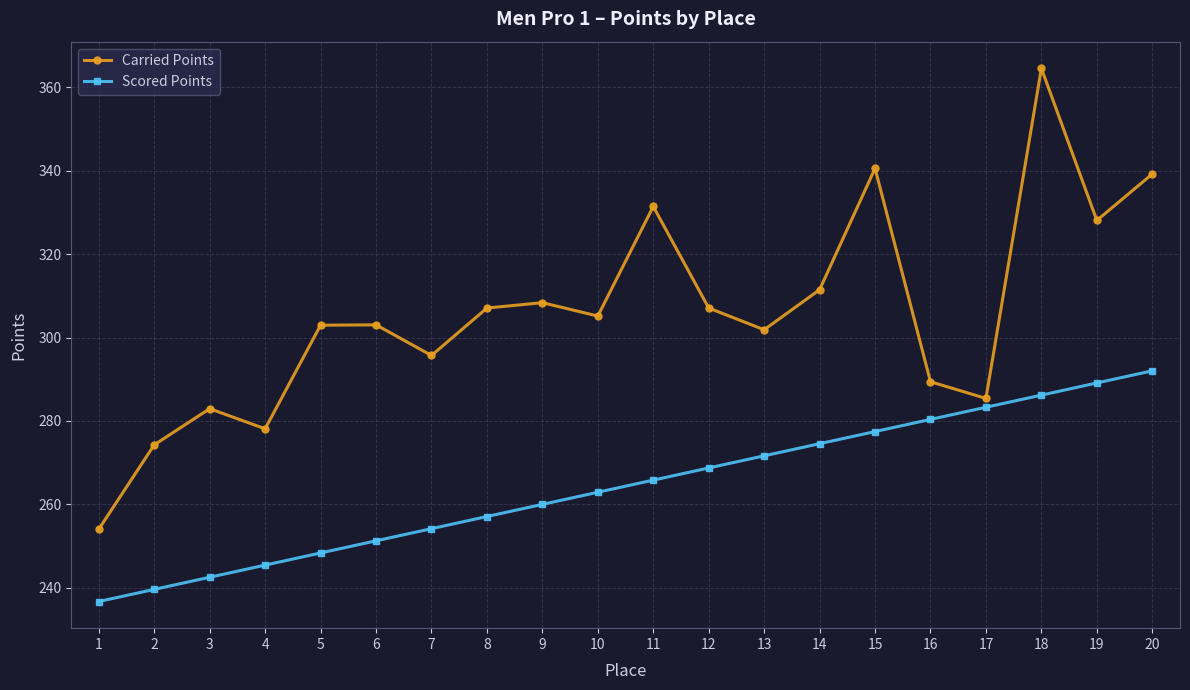

What is the lowest value of the Carried Points series?

254.0